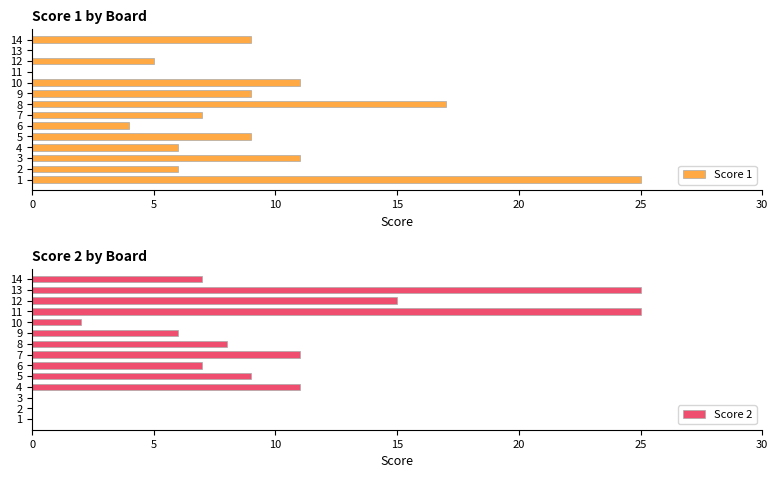

What is the sum of all Score 2 values?

126